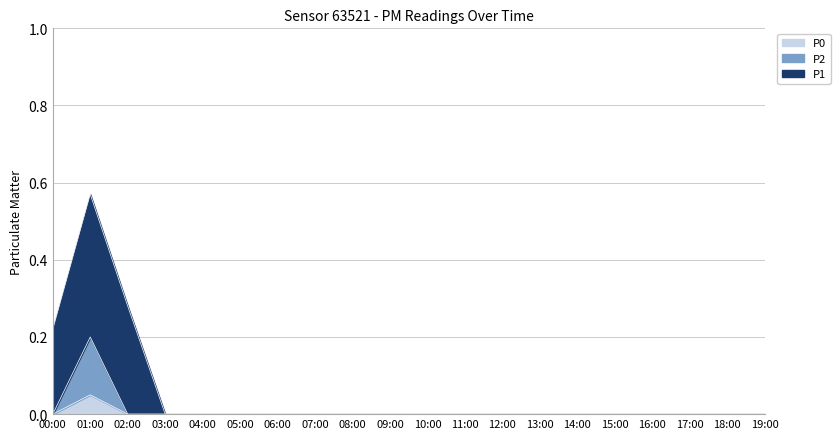

True or false: P1 and P2 cross at least once.

False